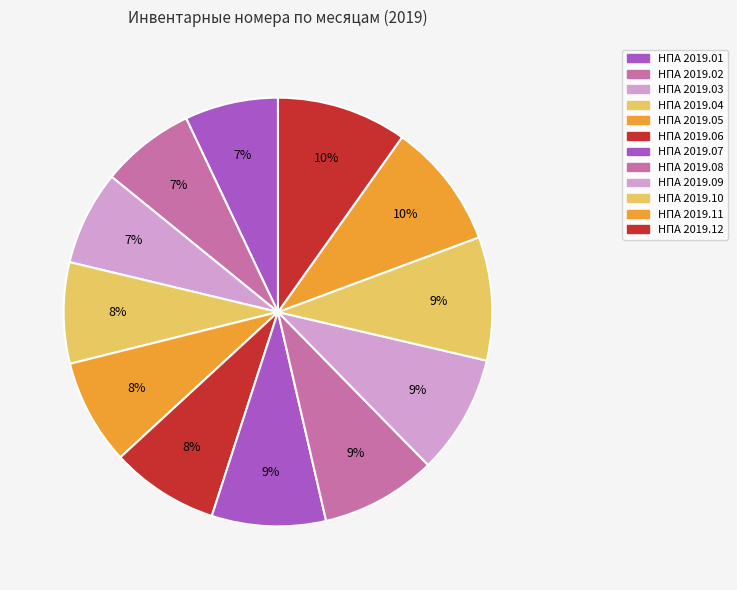

Combined, what portion of the pie is НПА 2019.08 and НПА 2019.07?

17.3%